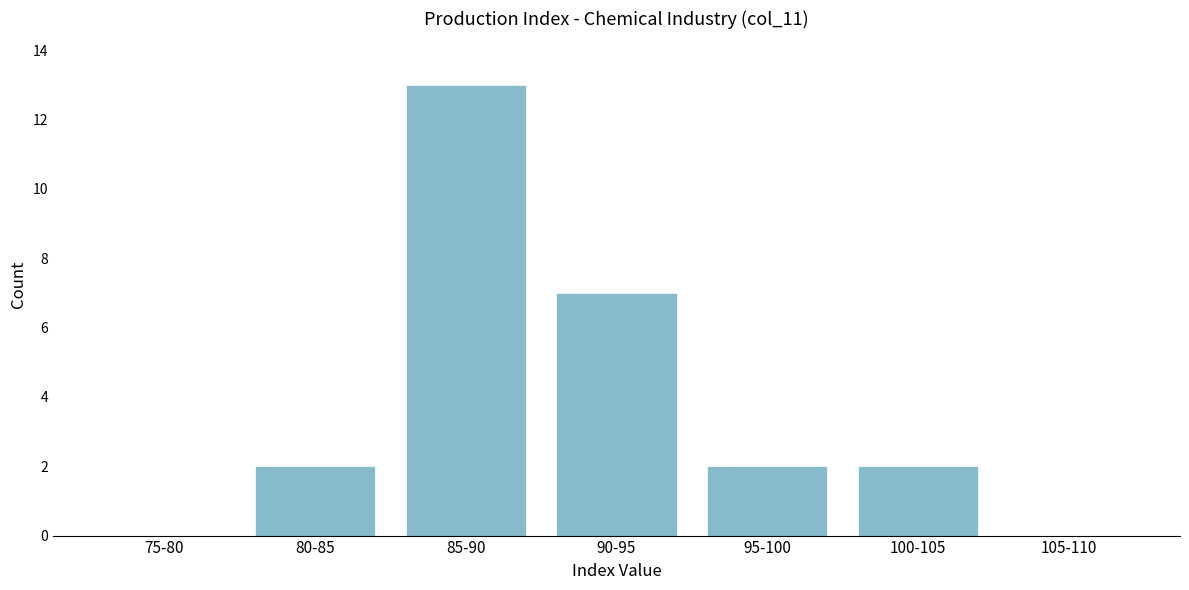

Reading left to right, list all the values displayed in this chart.

75-80=0	80-85=2	85-90=13	90-95=7	95-100=2	100-105=2	105-110=0